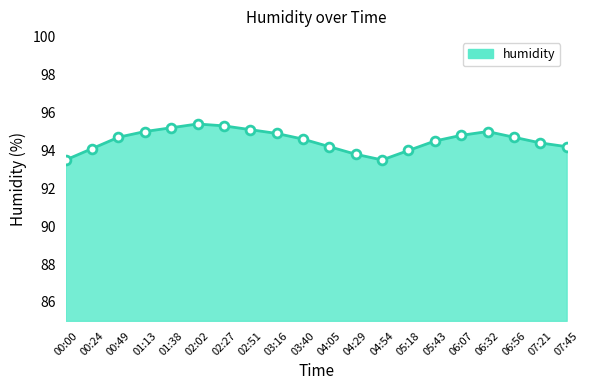

Approximately how many times larger is the value at 04:54 compared to 07:45?

1.0